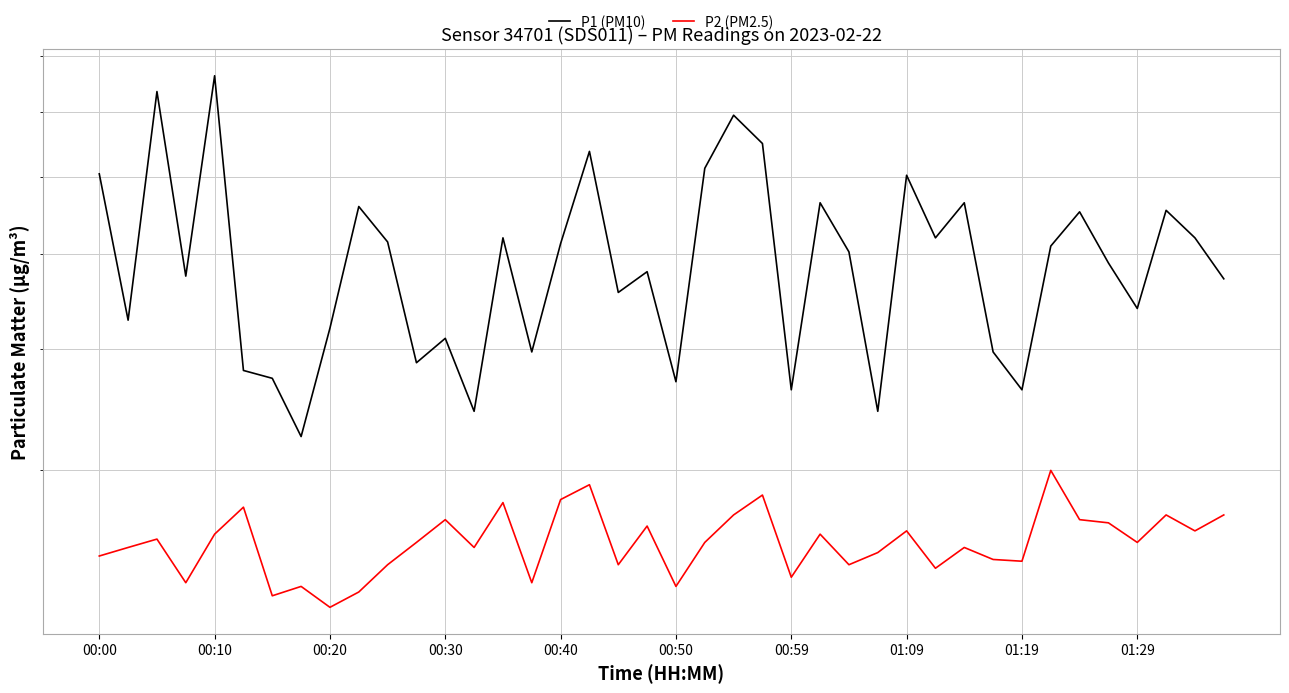

What is the difference between the highest and lowest values at 00:00?

3.6